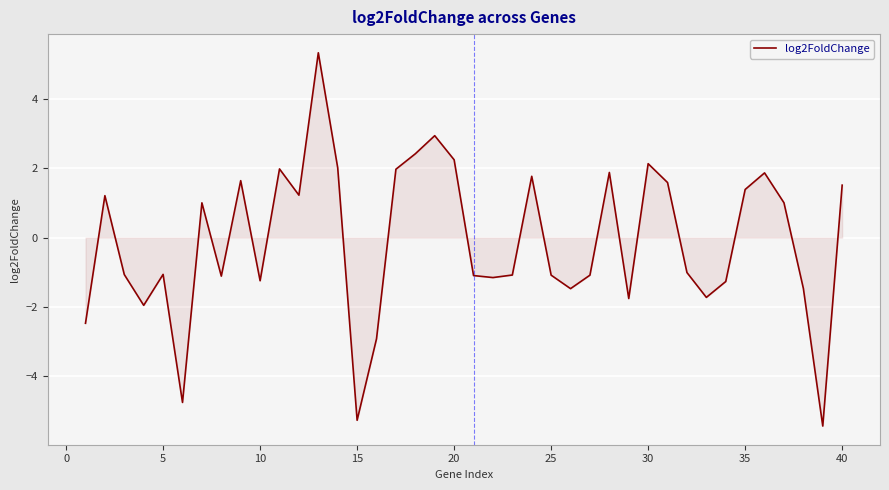

How many values are above zero?

19